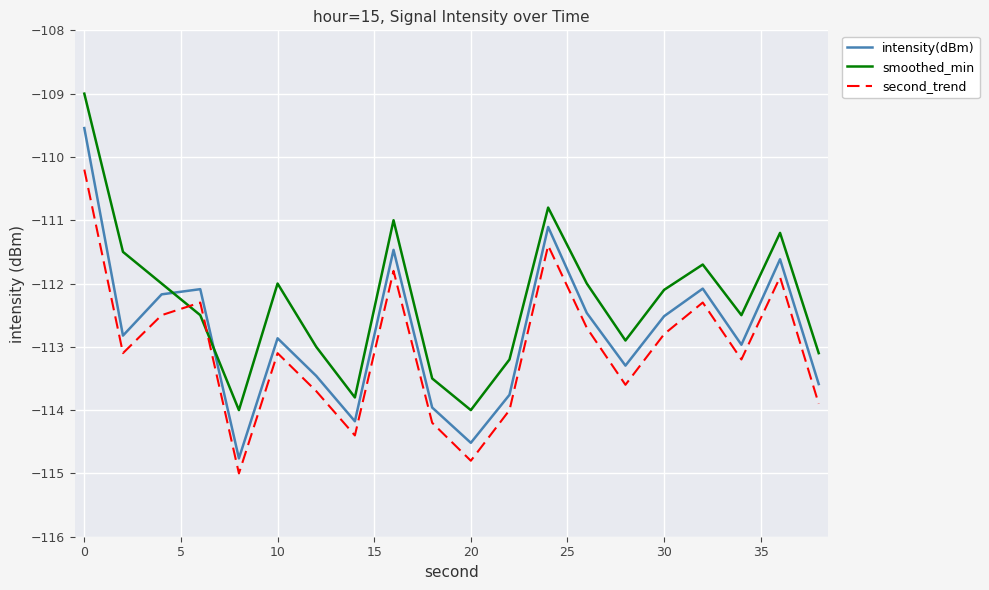

Which series has the largest total across all categories?

smoothed_min